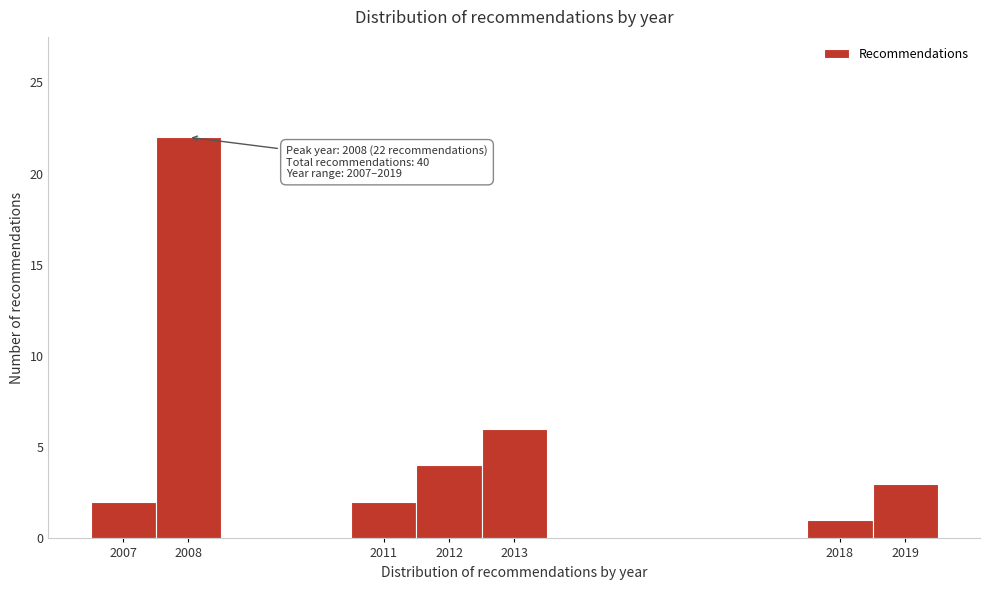

Which range on the x-axis has the tallest bar?

2007.5 to 2008.5